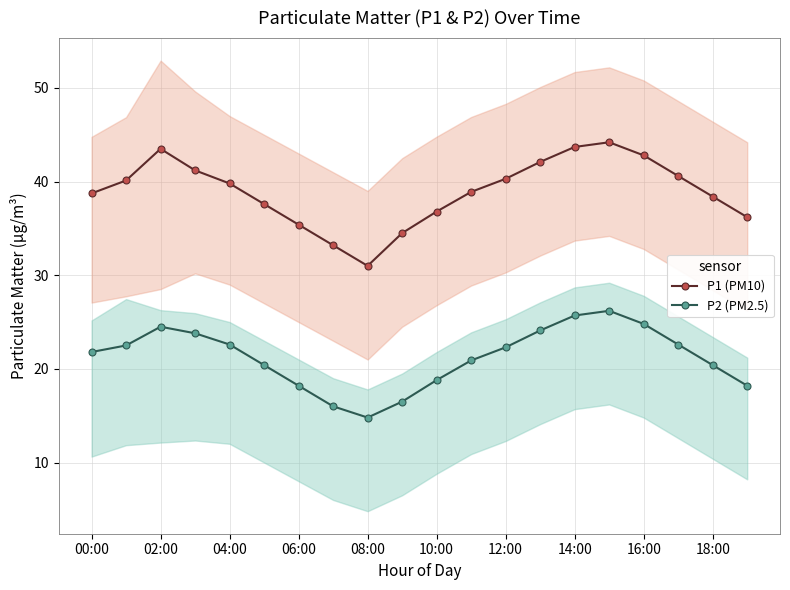

True or false: P2 (PM2.5) and P1 (PM10) cross at least once.

False